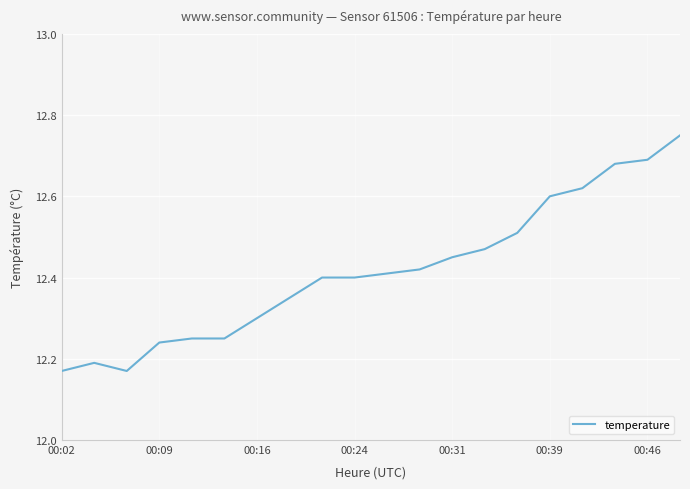

How many lines are shown in the chart?

1